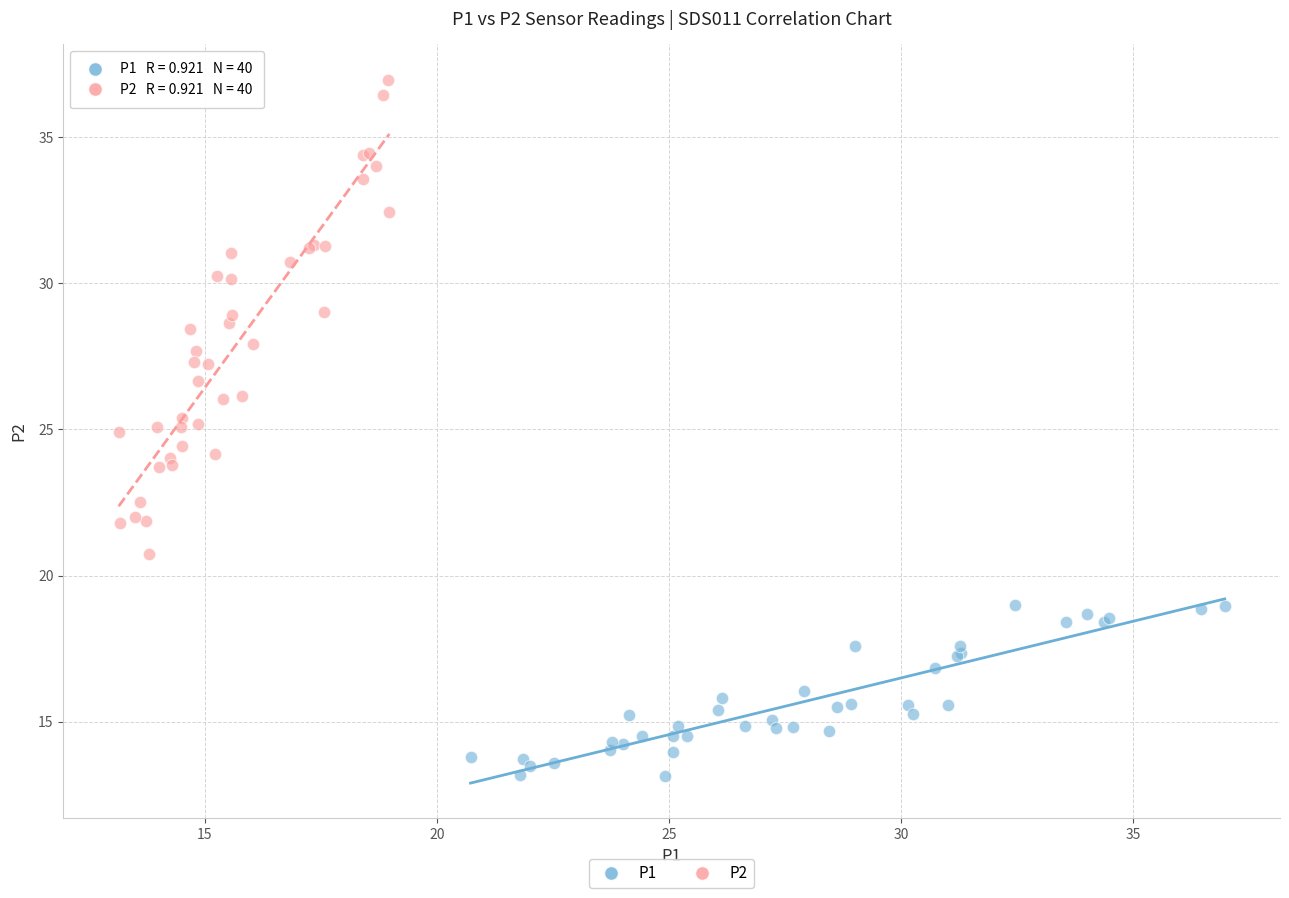

Which series has the largest Y range (max minus min)?

P2